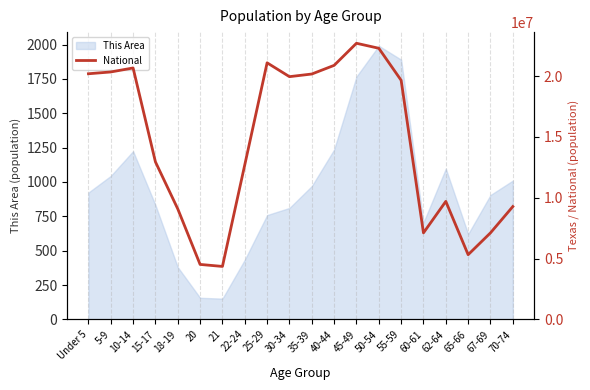

The value of This Area at 70-74 is 1010. True or false?

True